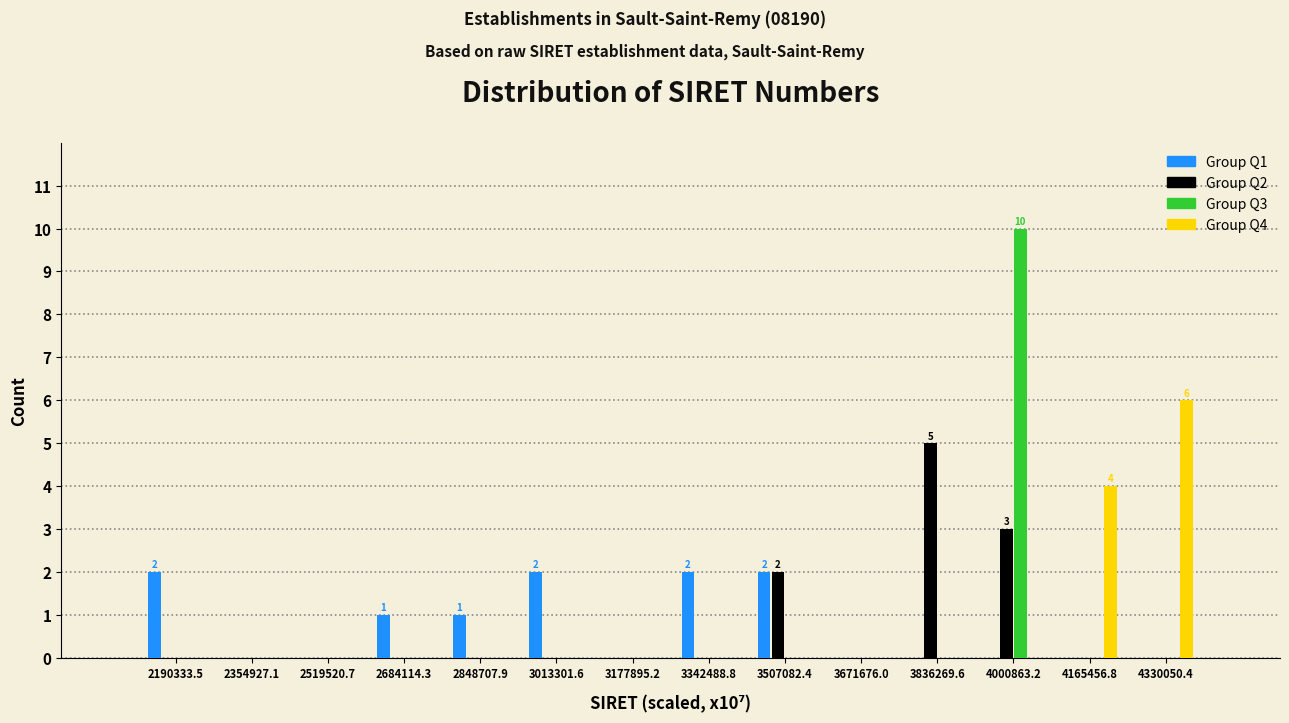

In the Group Q2 series, which range on the x-axis has the tallest bar?

3760000 to 3920000